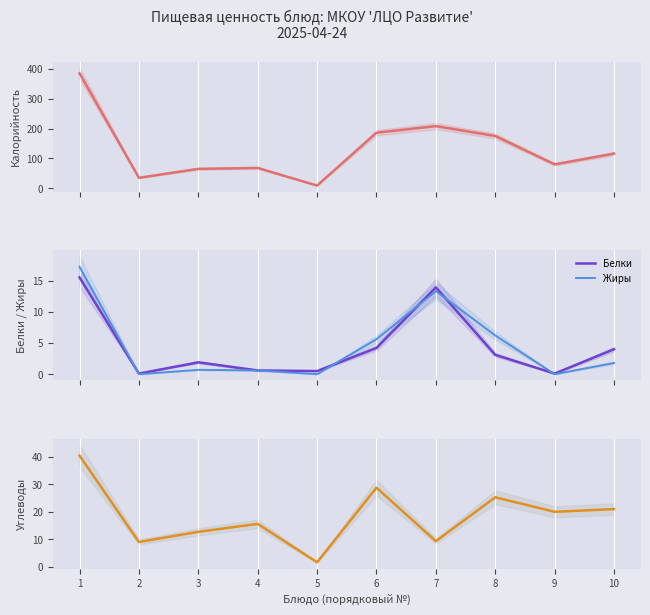

The value of Углеводы at 4 is 9.3. True or false?

False